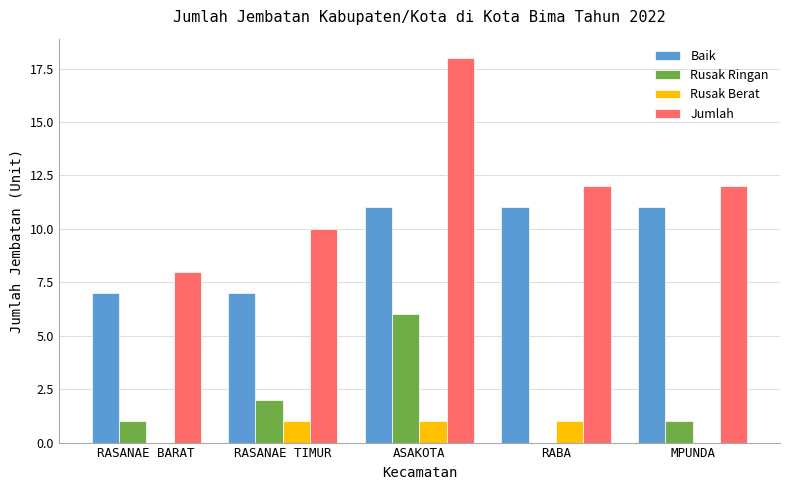

Are the bars grouped side by side (vs. stacked)?

Yes